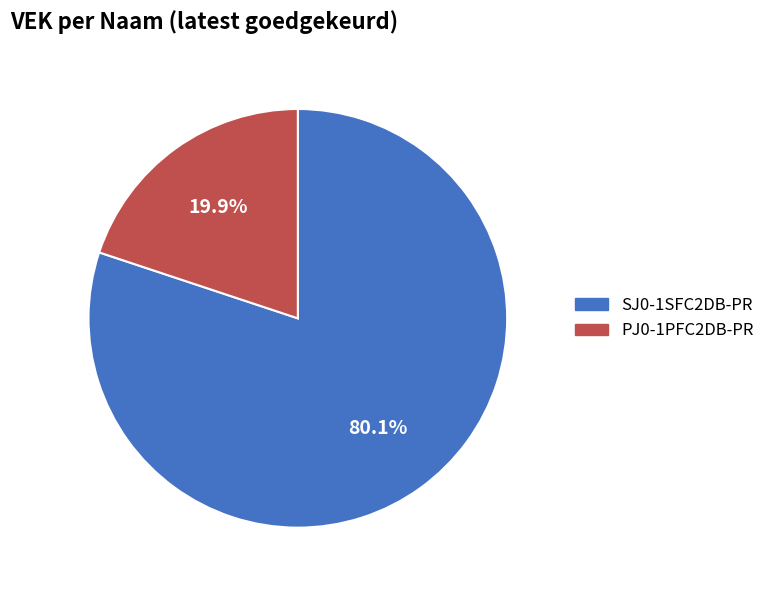

Which slice is the smallest?

PJ0-1PFC2DB-PR